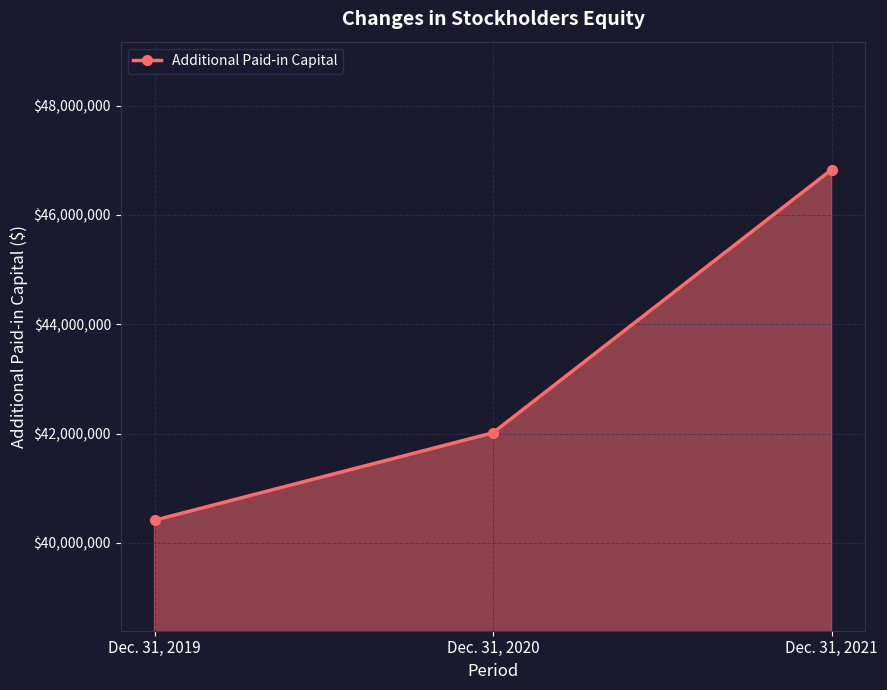

Reading left to right, transcribe all the data shown in this chart.

Dec. 31, 2019=40415885	Dec. 31, 2020=42015874	Dec. 31, 2021=46828644